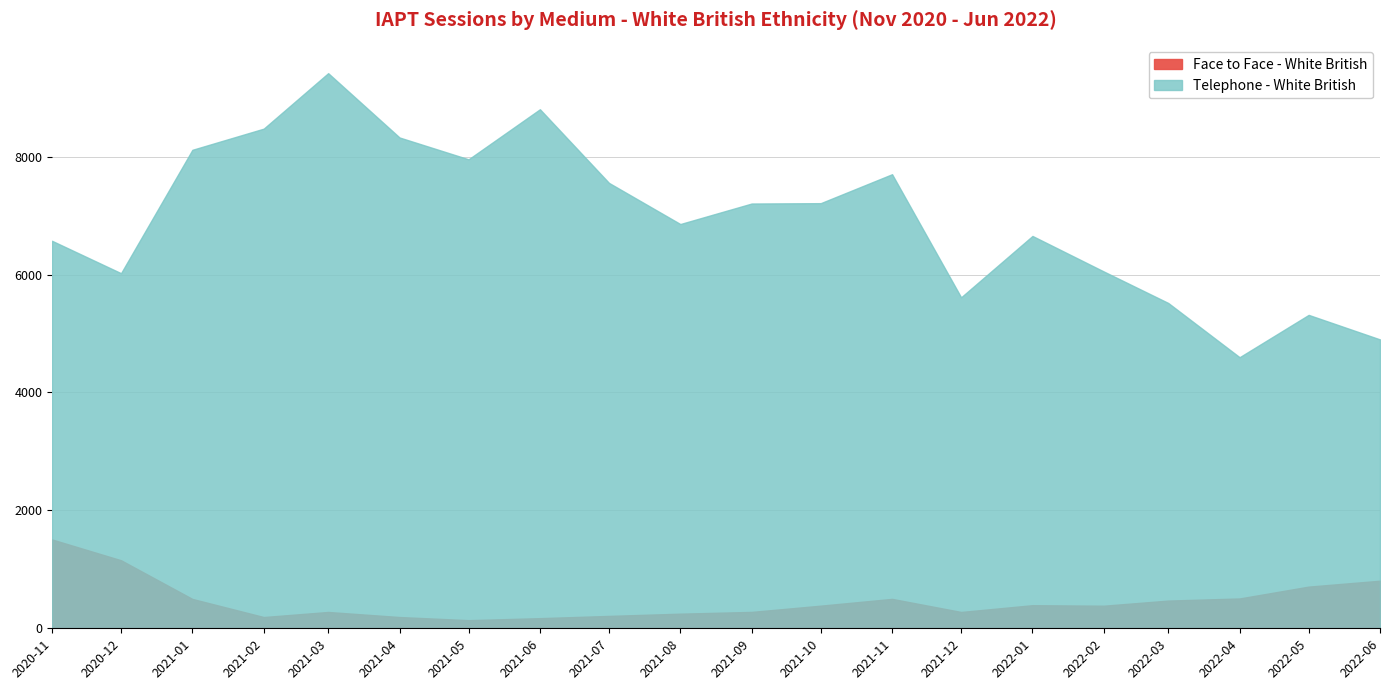

How many data points in Face to Face - White British are above 384?

9